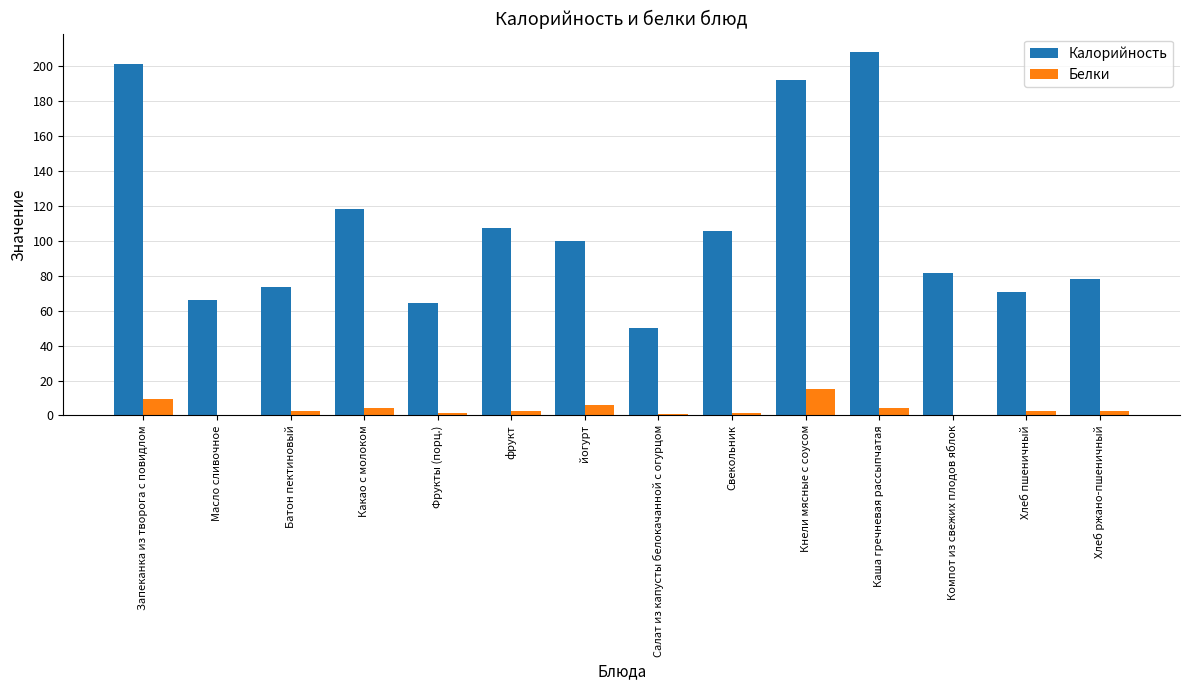

Which series changed the most between Запеканка из творога с повидлом and Какао с молоком?

Калорийность